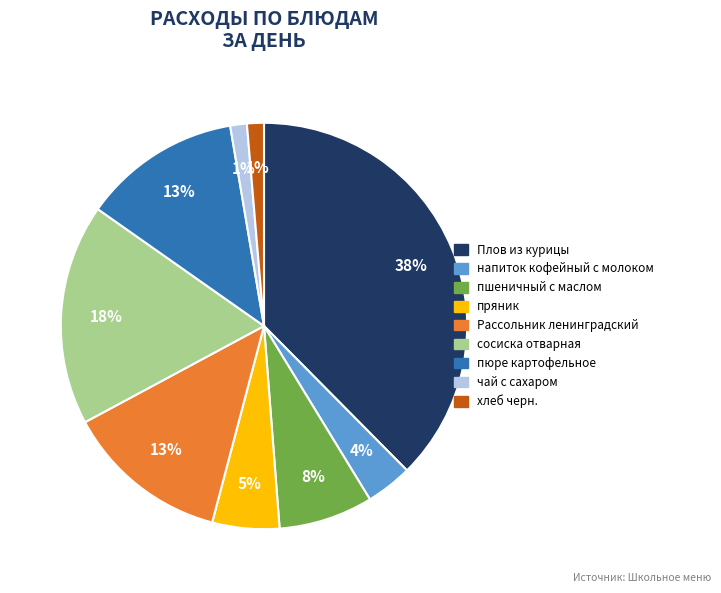

Approximately how many times larger is the value at Рассольник ленинградский compared to пюре картофельное?

1.0